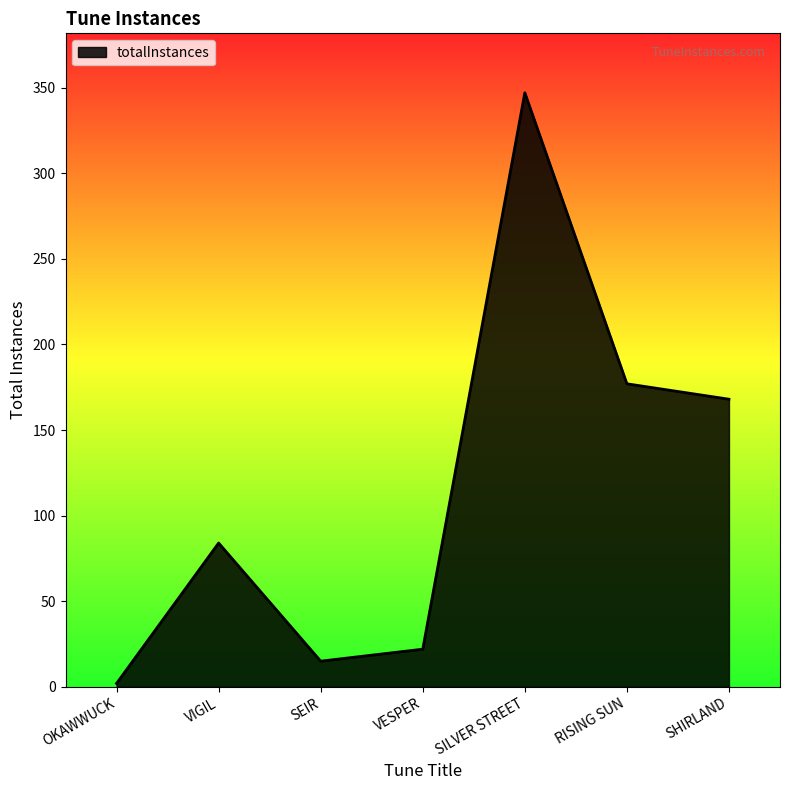

What is the average value?

116